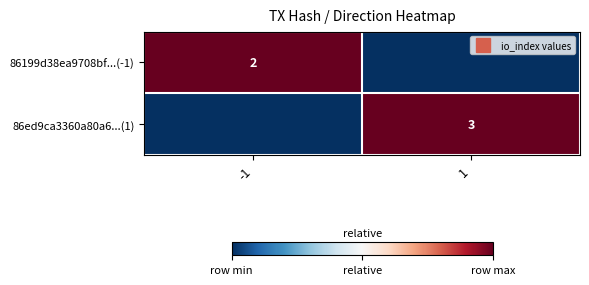

Is the value of 86199d38ea9708bf...(-1) at -1 greater than the value of 86ed9ca3360a80a6...(1) at 1?

No